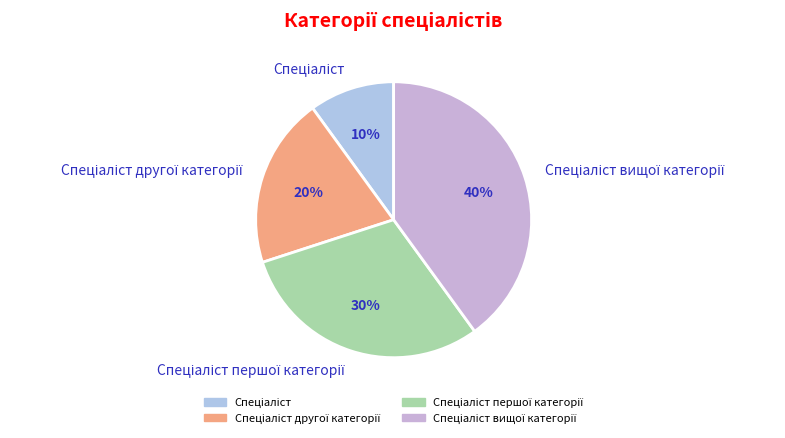

Is there a majority slice in this chart?

No